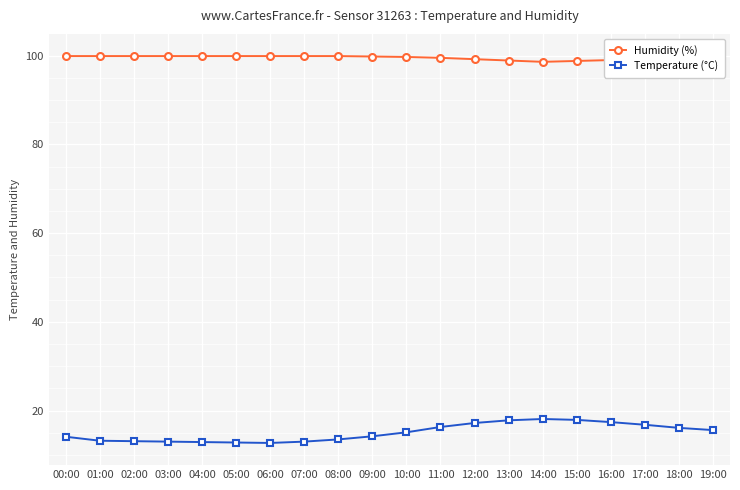

At 06:00, list the series in order from largest to smallest.

Humidity (%), Temperature (°C)